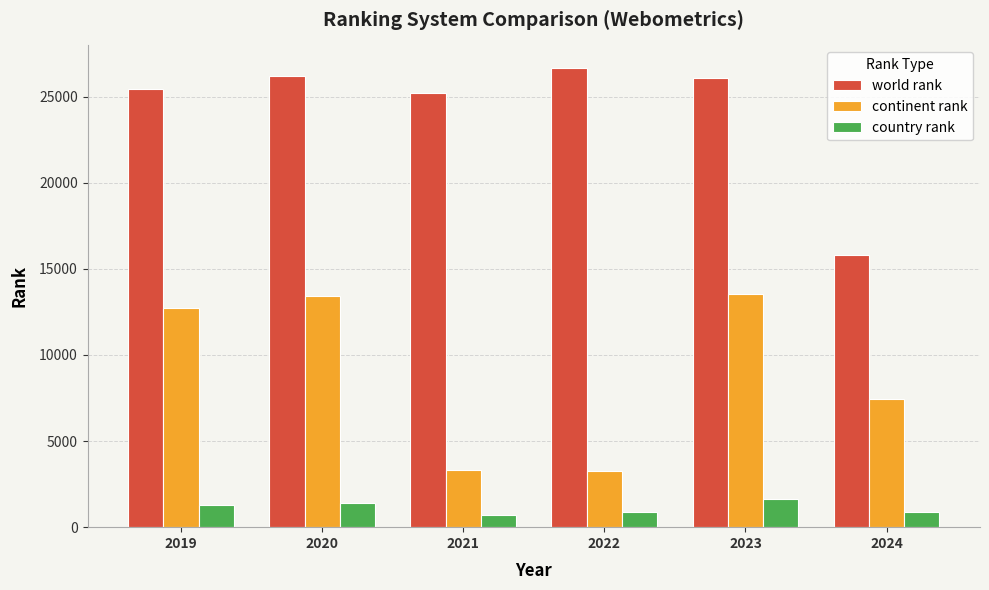

How many series are shown in this chart?

3